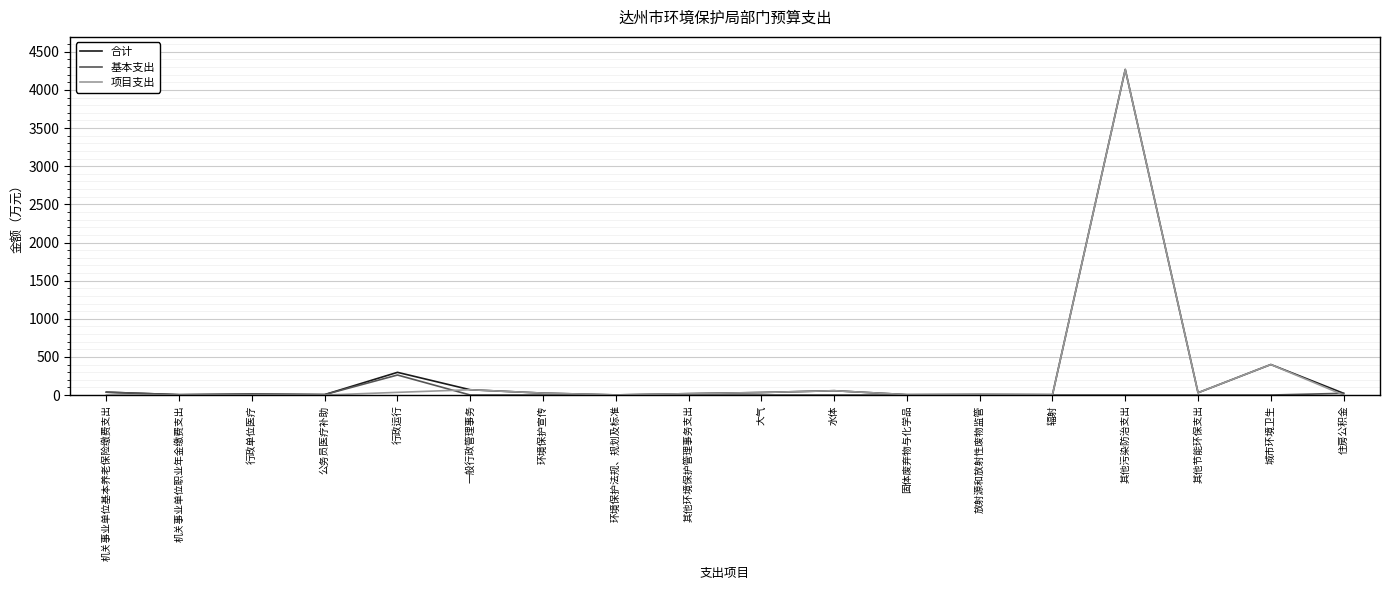

At which category is the sum across all series the highest?

其他污染防治支出